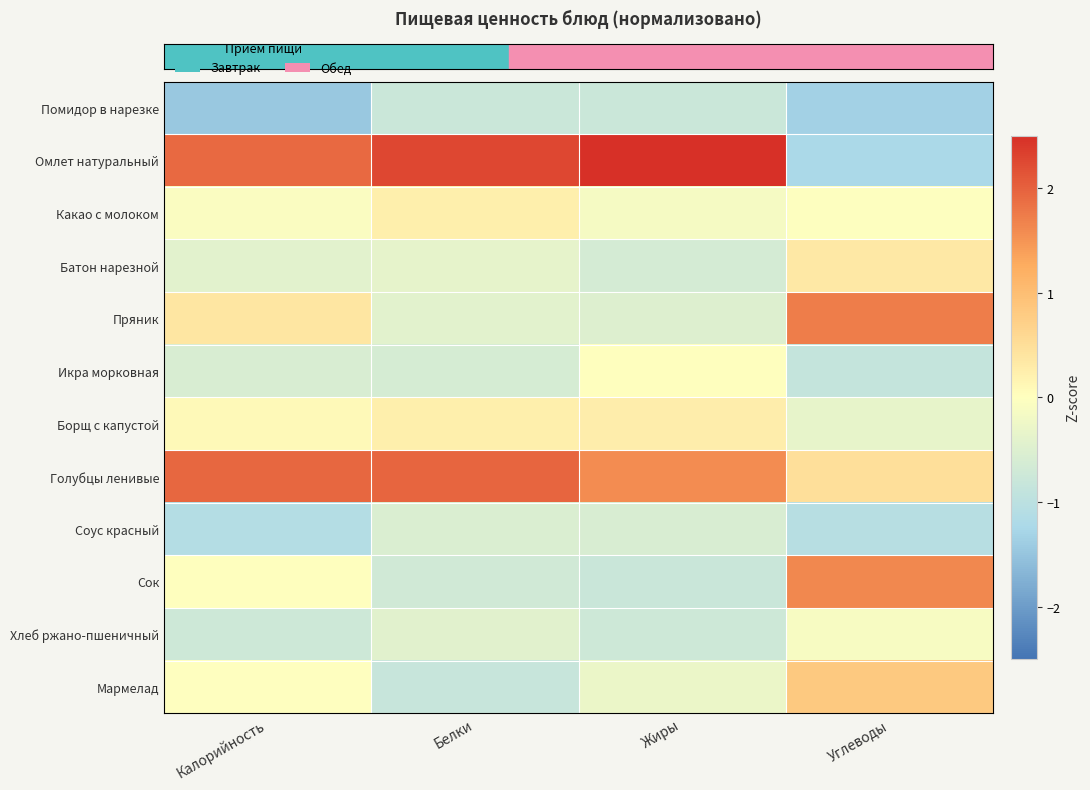

What is the spread (max minus min) of values at Жиры?

3.4